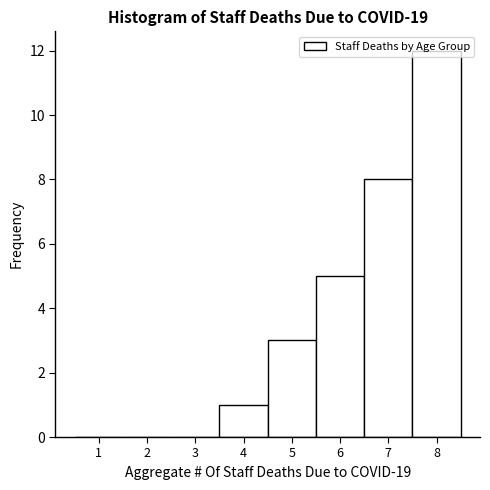

Reading left to right, list every bar in this chart as the range it spans on the x-axis followed by its height. The values are not printed on the chart, so give them approximately, as read against the axis.

0.5 to 1.5: 0
1.5 to 2.5: 0
2.5 to 3.5: 0
3.5 to 4.5: 1
4.5 to 5.5: 3
5.5 to 6.5: 5
6.5 to 7.5: 8
7.5 to 8.5: 12